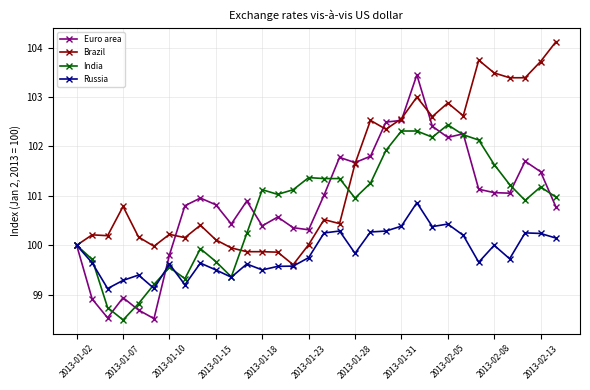

What is the sum of all Brazil values?

3244.4